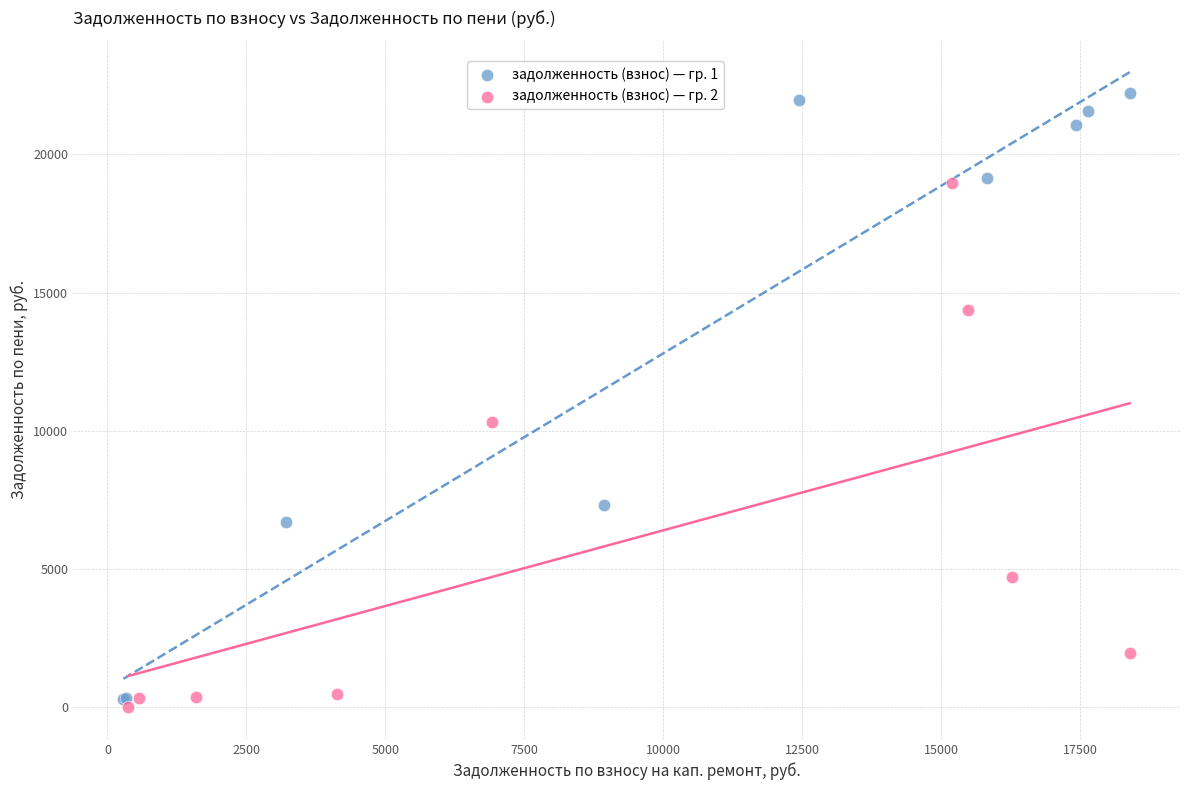

Which series has the largest Y range (max minus min)?

задолженность (взнос) — гр. 1